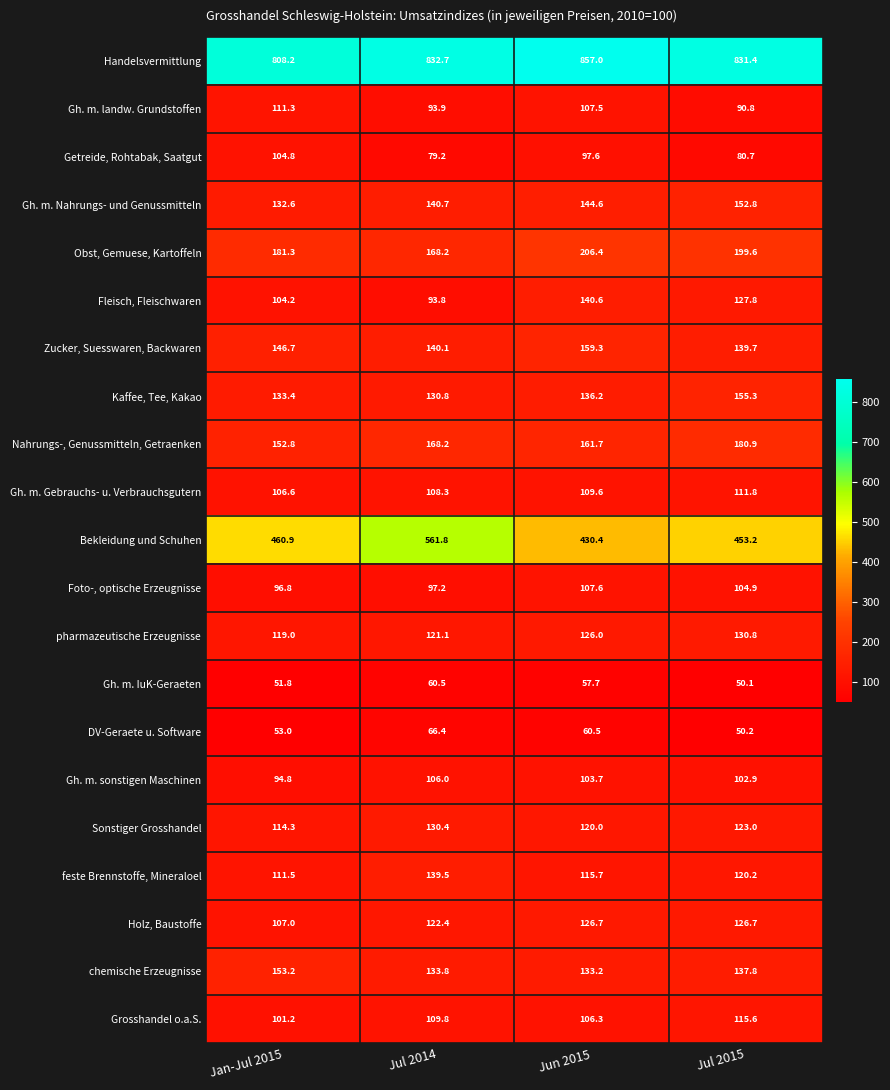

Which category has the highest value across all series?

Jun 2015